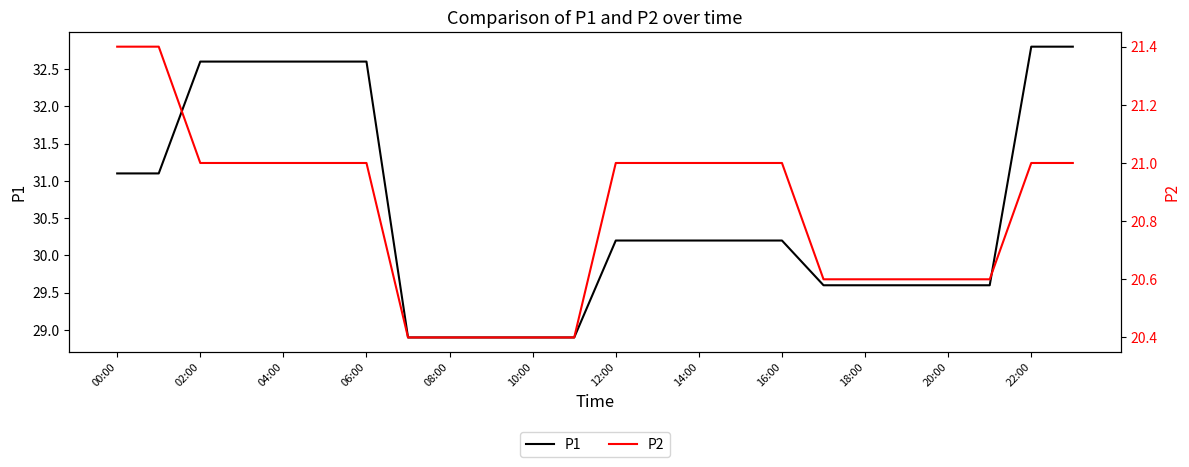

Count the number of categories in the chart.

24